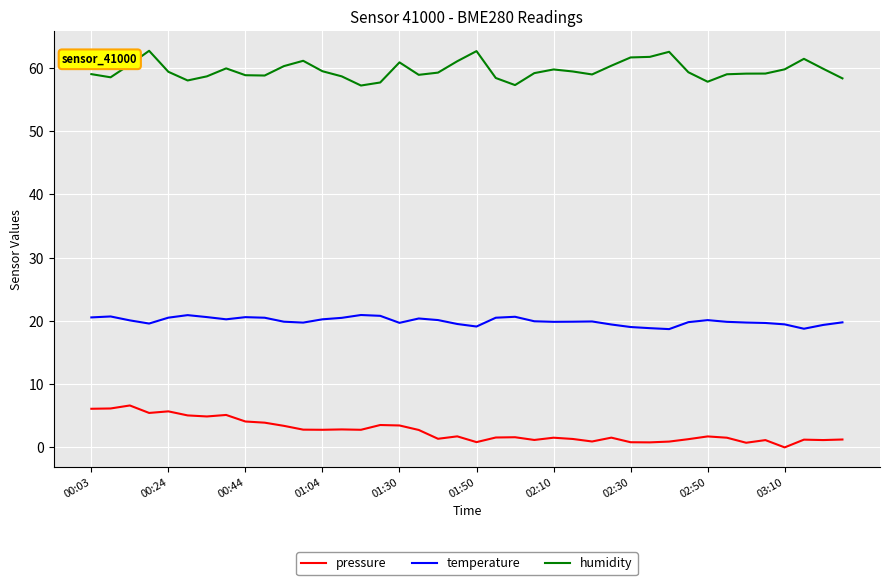

True or false: pressure and humidity intersect in this chart.

False